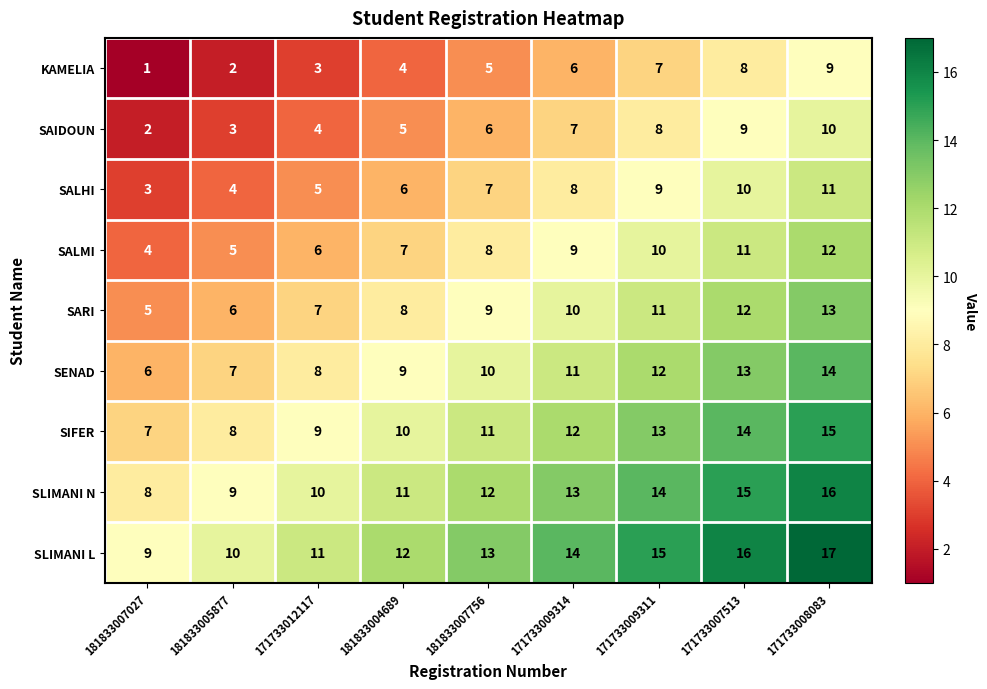

What is the sum of the SIFER values at 181833007027 and 171733009311?

20